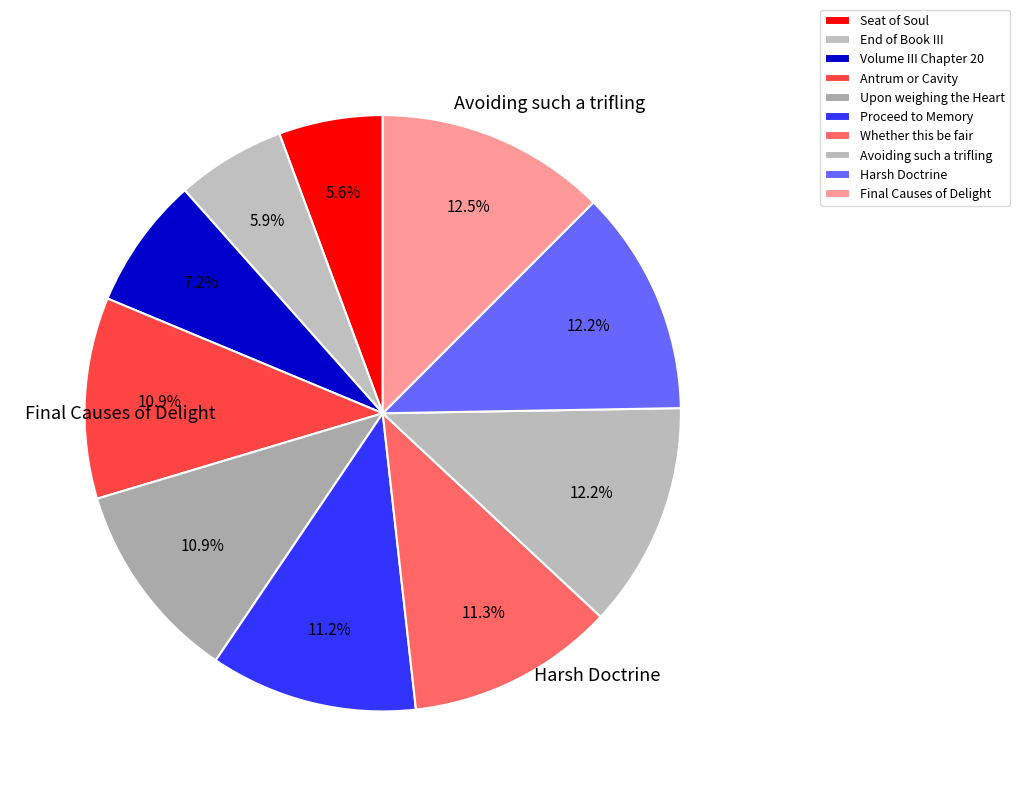

Does Proceed to Memory represent more than half of the total?

No